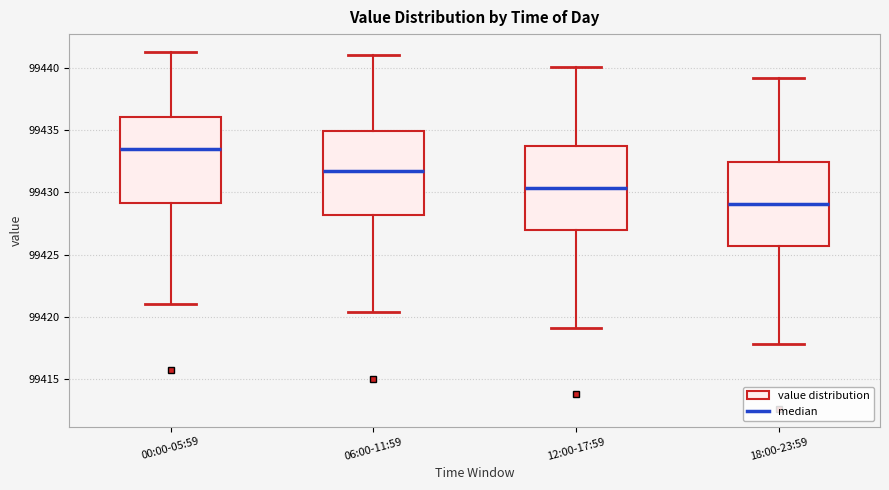

Reading left to right, transcribe this box plot: for each box, give where its median line is, the range the box spans, and where its two whiskers end, as read against the y-axis. The values are not printed on the chart, so give them approximately, as read against the axis.

00:00-05:59: median 99433.5, box 99429.0 to 99436.0, whiskers 99421.0 to 99441.5
06:00-11:59: median 99431.5, box 99428.0 to 99435.0, whiskers 99420.5 to 99441.0
12:00-17:59: median 99430.5, box 99427.0 to 99433.5, whiskers 99419.0 to 99440.0
18:00-23:59: median 99429.0, box 99425.5 to 99432.5, whiskers 99418.0 to 99439.0